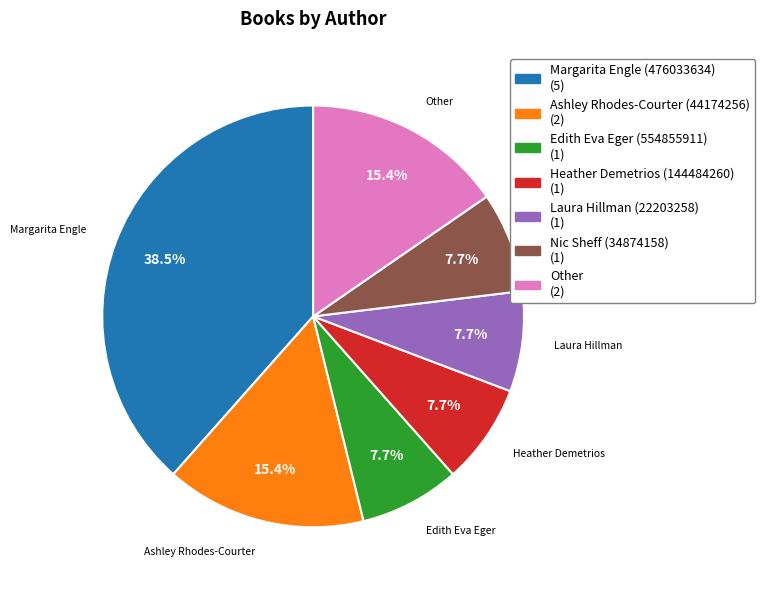

Combined, what portion of the pie is Ashley Rhodes-Courter (44174256) and Other?

30.8%